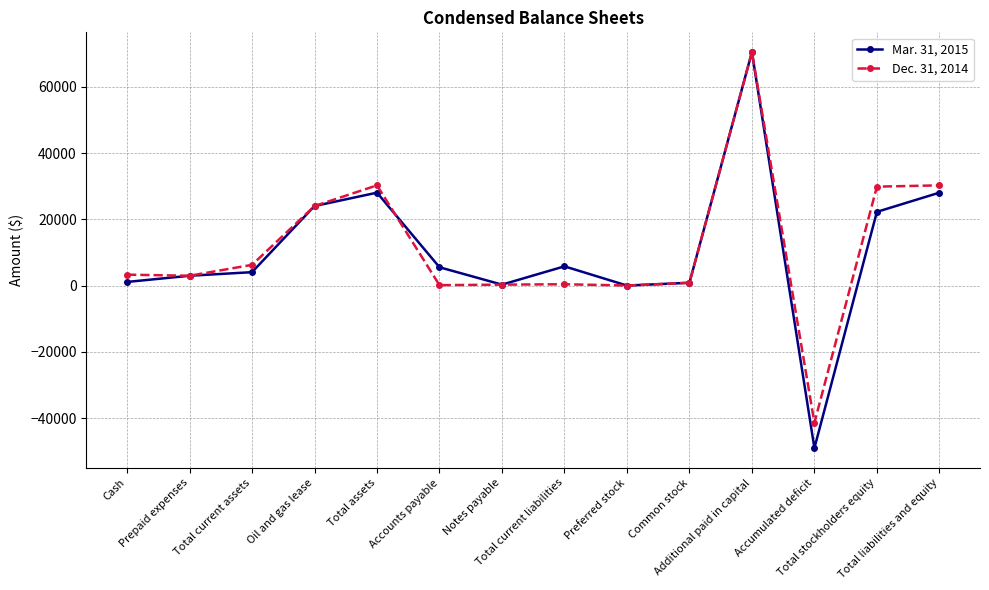

Which series has the widest spread of values?

Mar. 31, 2015